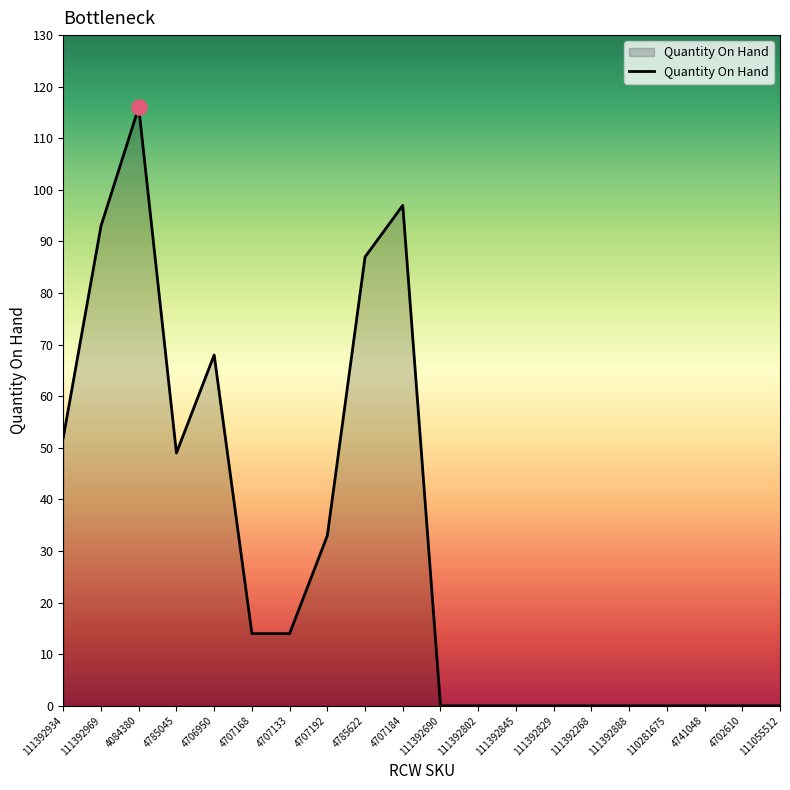

What is the ratio of the value at 4707184 to the value at 4707192?

2.9